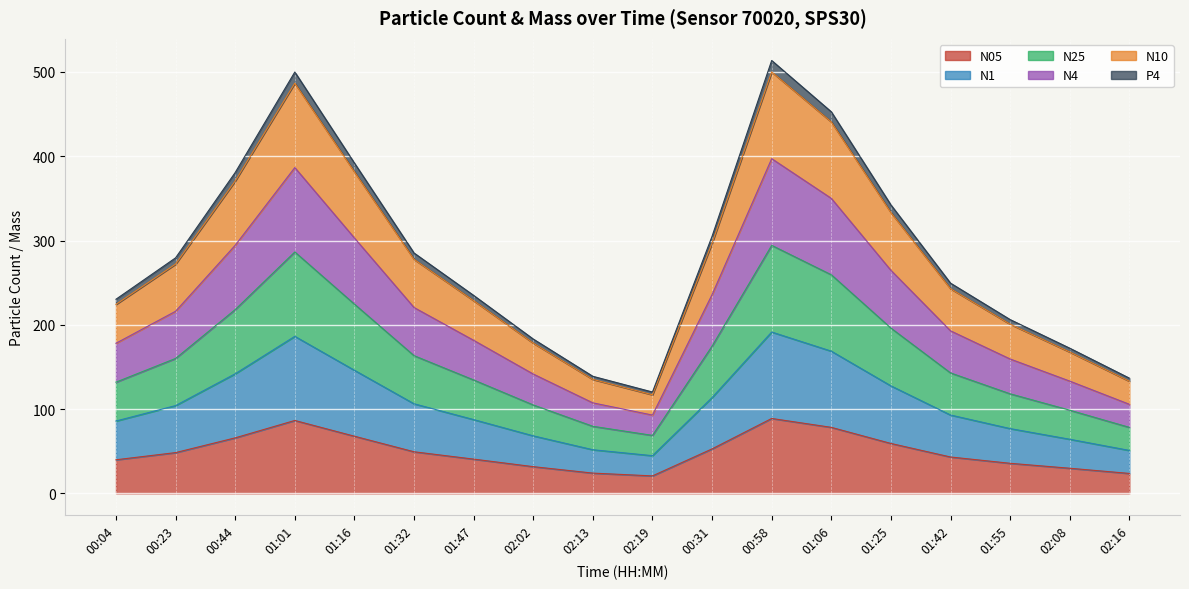

What position from the left is 02:13?

9